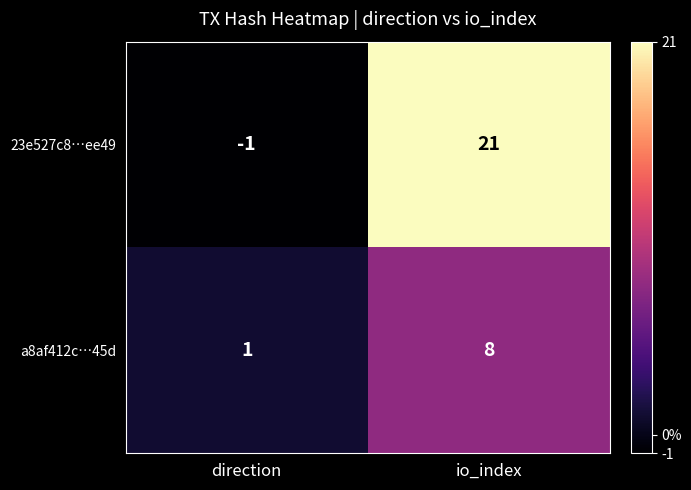

What is the sum of all a8af412c…45d values?

9